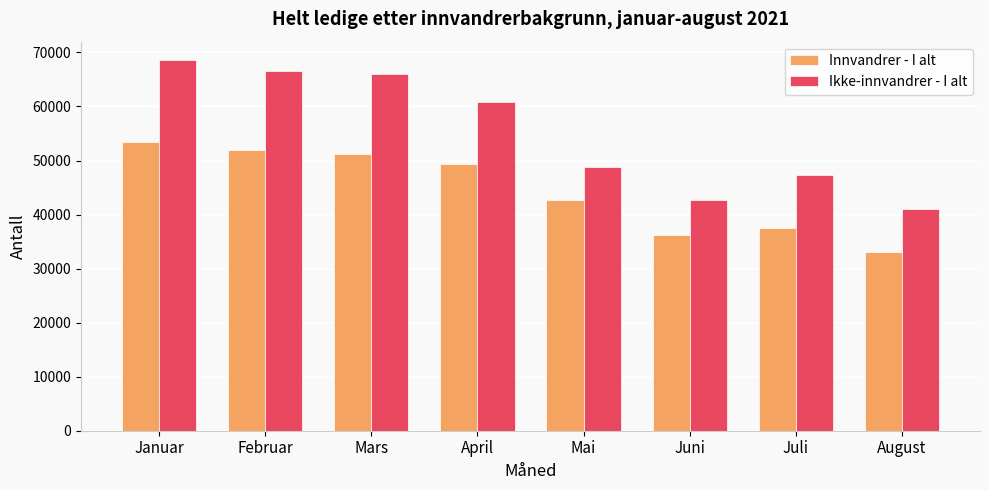

What is the greatest value displayed?

68564